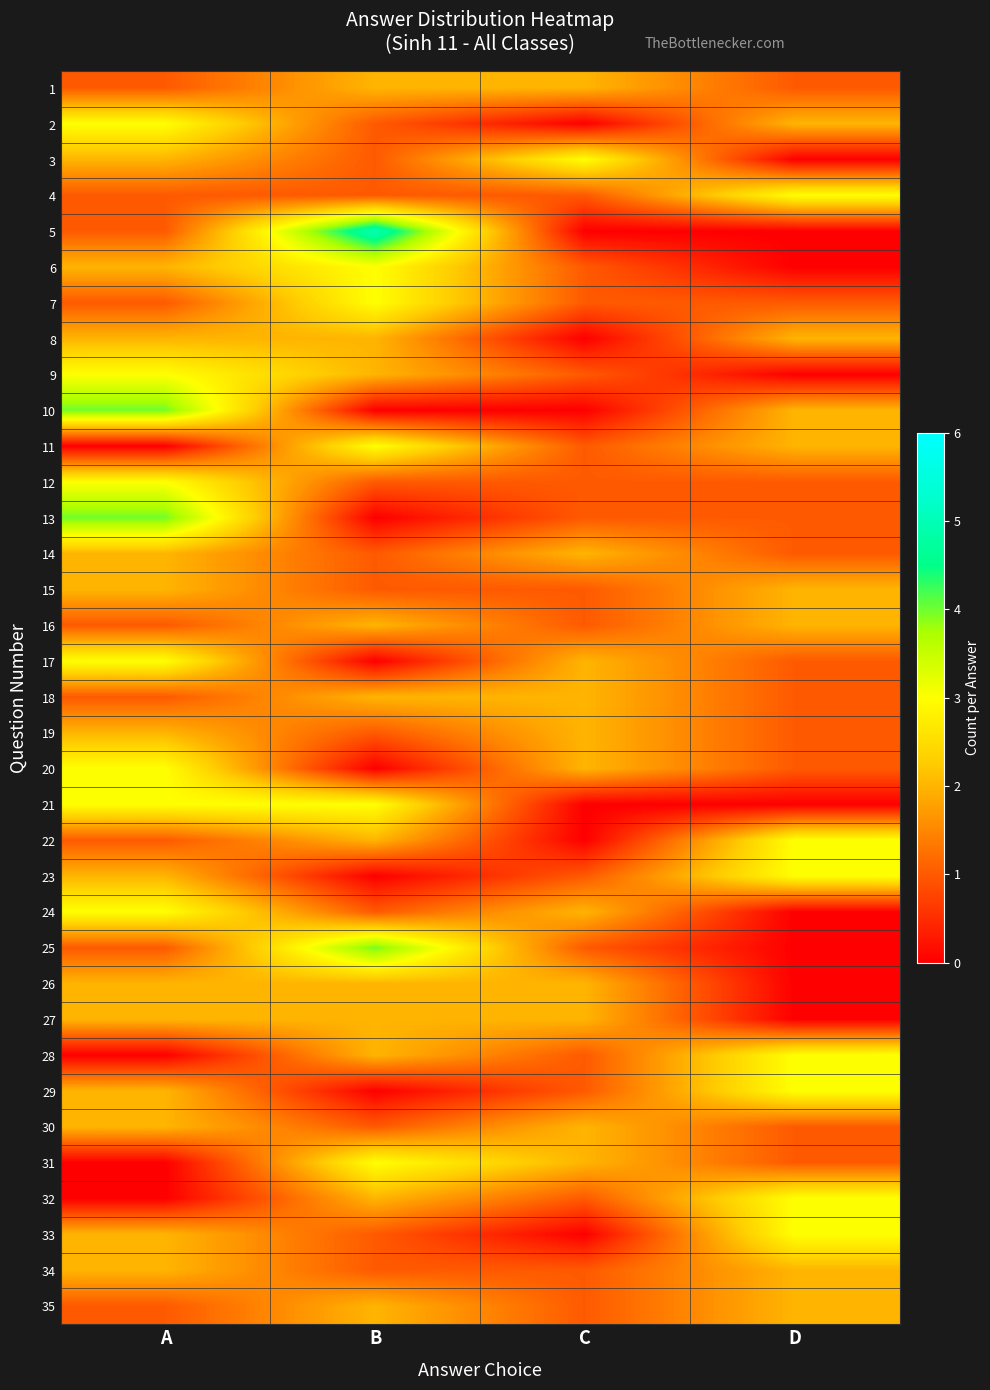

What is the total value across all series at D?

48